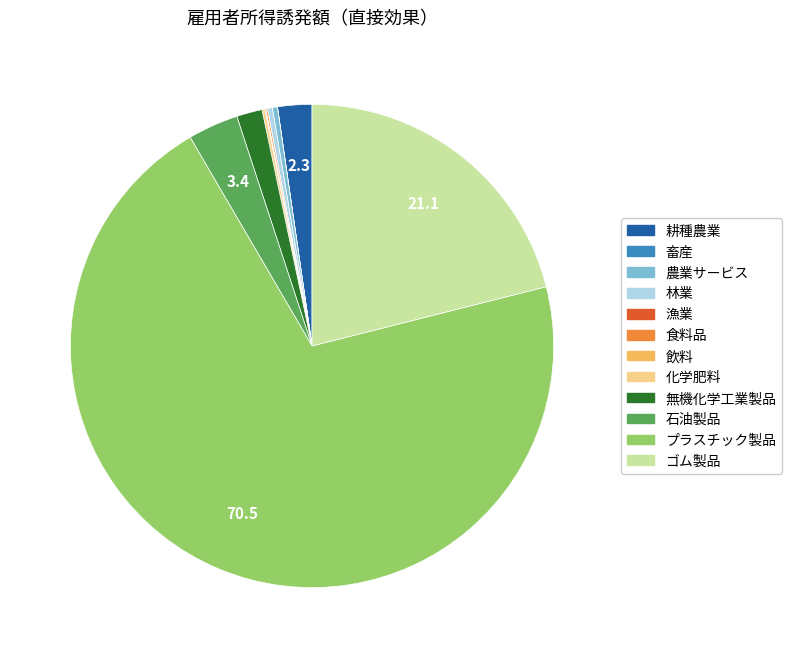

Is there any slice that represents more than half of the pie?

Yes